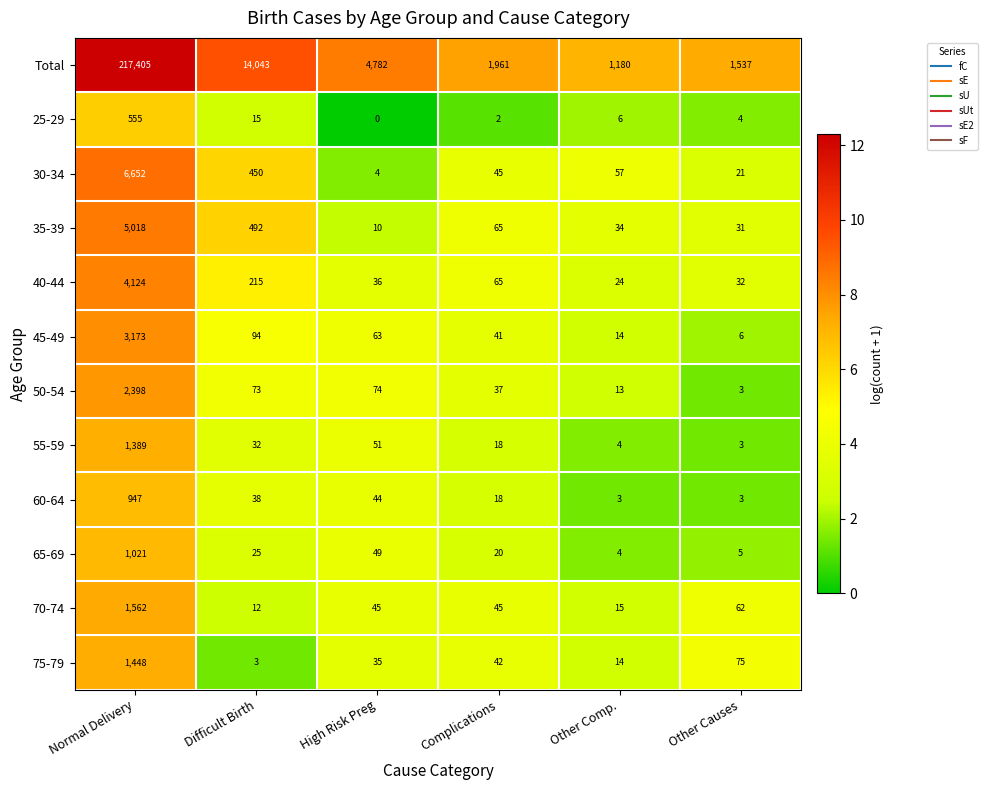

True or false: 30-34 has a value of 57 at Other Comp..

True